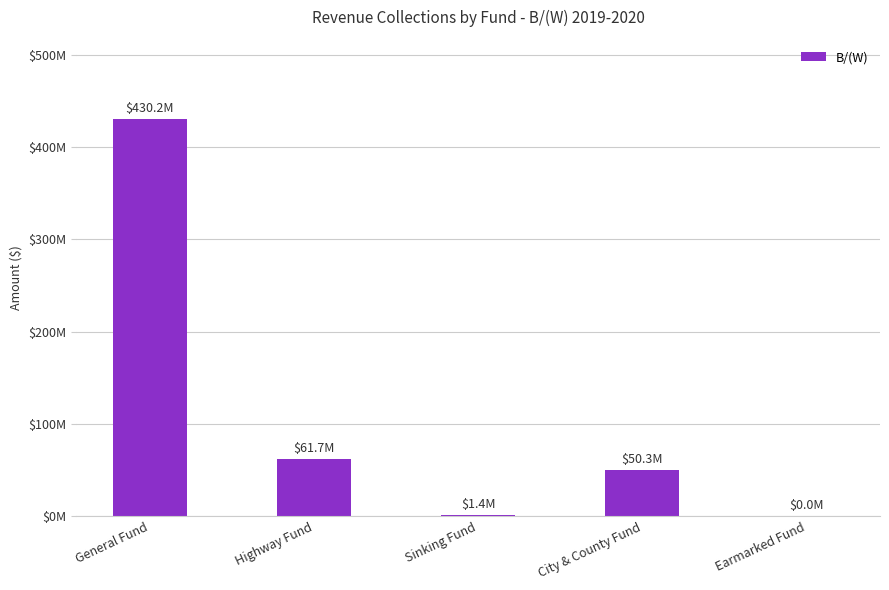

What is the label of the 4th bar from the left?

City & County Fund